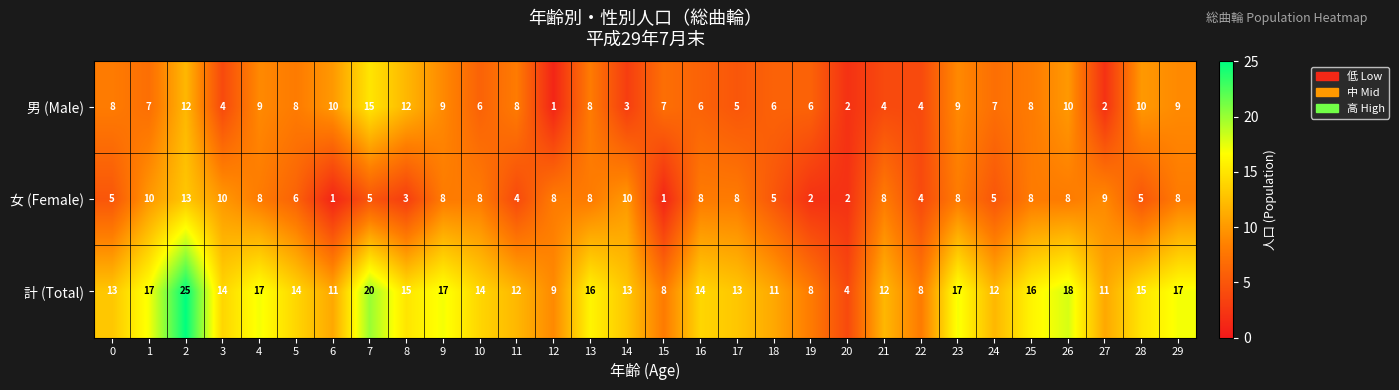

Which series has the largest total across all categories?

計 (Total)